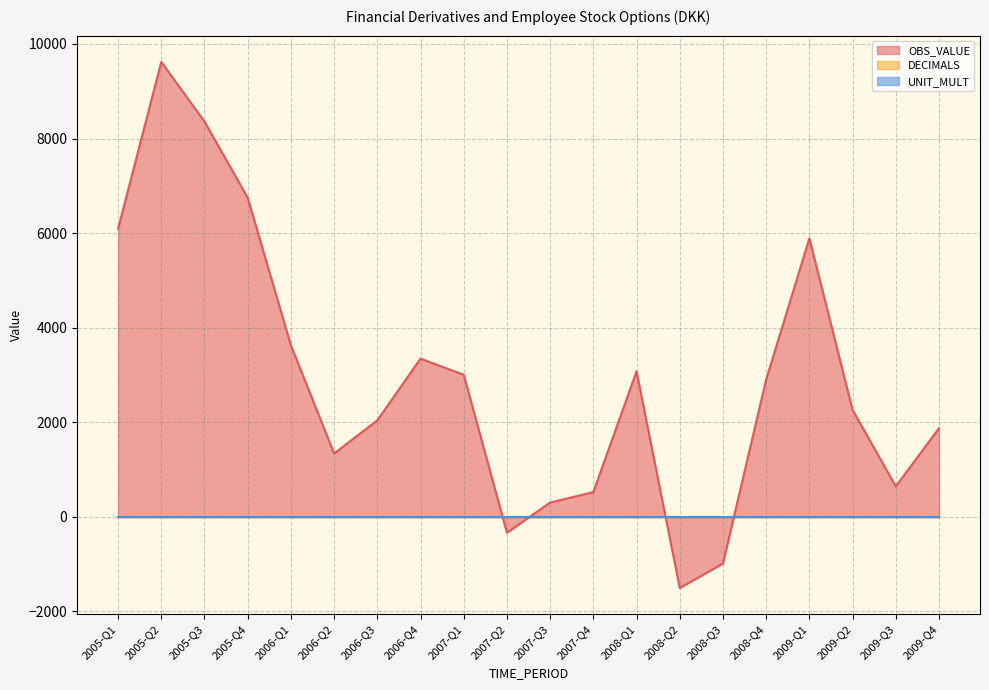

At which label does OBS_VALUE reach its peak?

2005-Q2